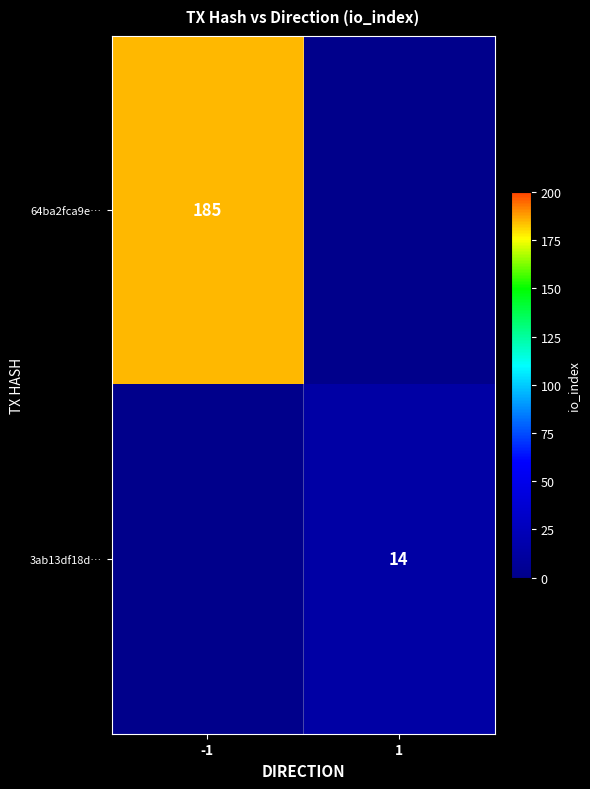

The 3ab13df18d… series shows 14 at 1. True or false?

True